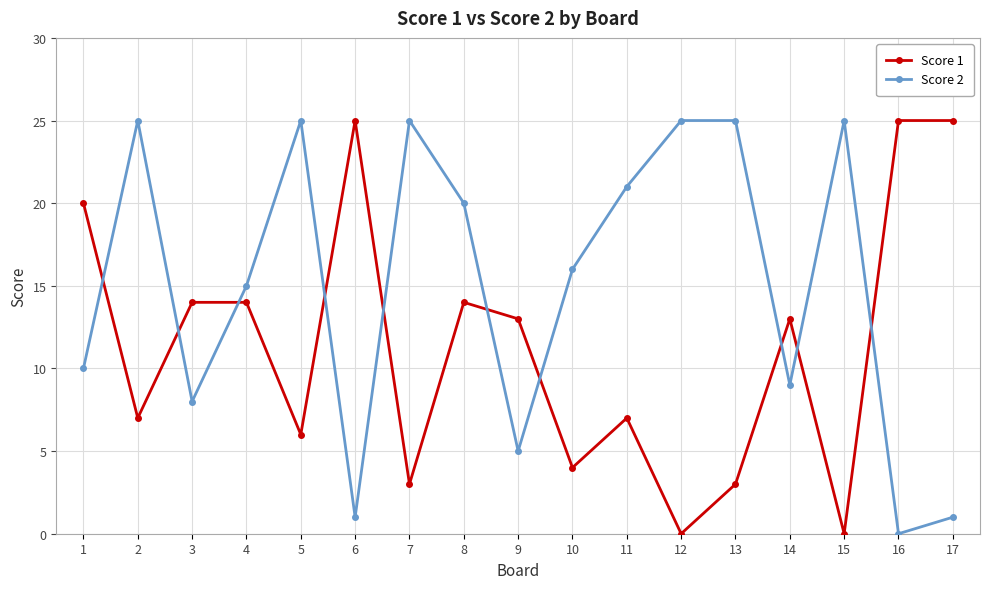

Read the Score 1 value at 9, to the nearest 5.

15